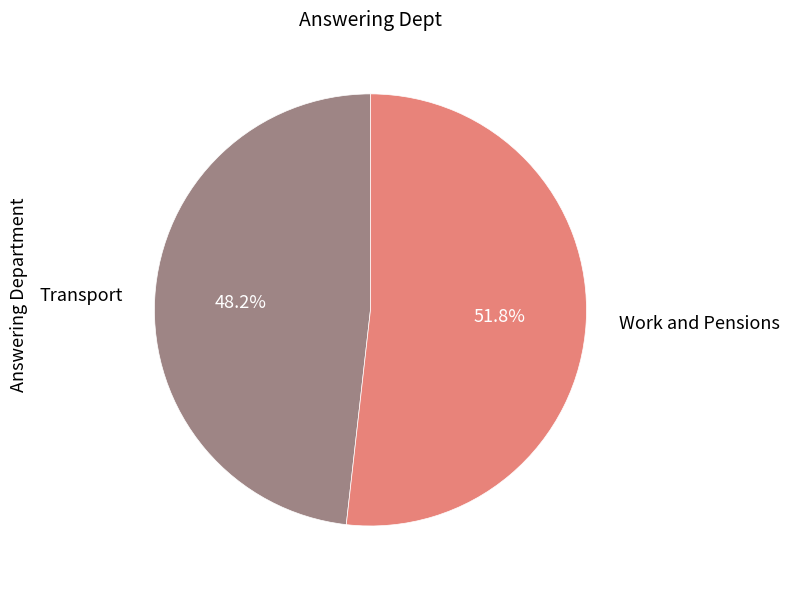

Which slice represents more than half of the pie?

Work and Pensions